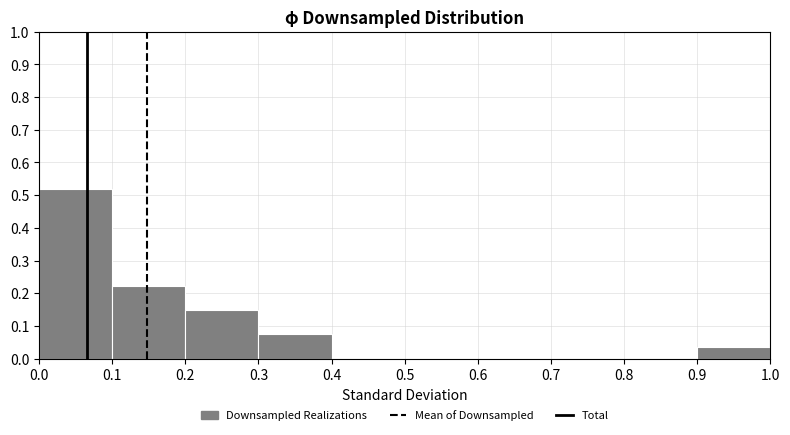

Reading left to right, list every bar in this chart as the range it spans on the x-axis followed by its height. The values are not printed on the chart, so give them approximately, as read against the axis.

0.0 to 0.1: 0.52
0.1 to 0.2: 0.22
0.2 to 0.3: 0.15
0.3 to 0.4: 0.07
0.4 to 0.5: 0
0.5 to 0.6: 0
0.6 to 0.7: 0
0.7 to 0.8: 0
0.8 to 0.9: 0
0.9 to 1.0: 0.04